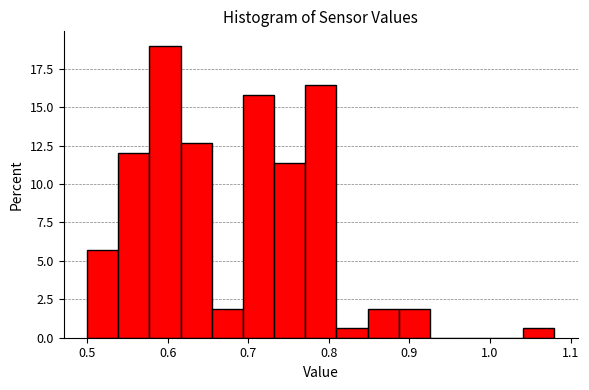

Read against the x-axis, roughly where is the centre of the tallest bar?

0.60